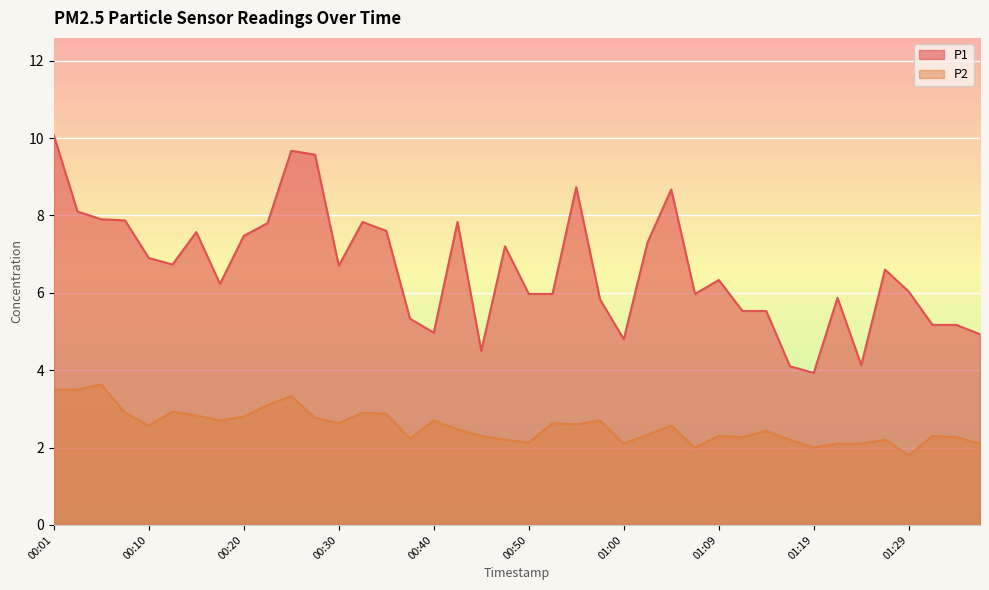

What are all the series names shown in the legend?

P1, P2